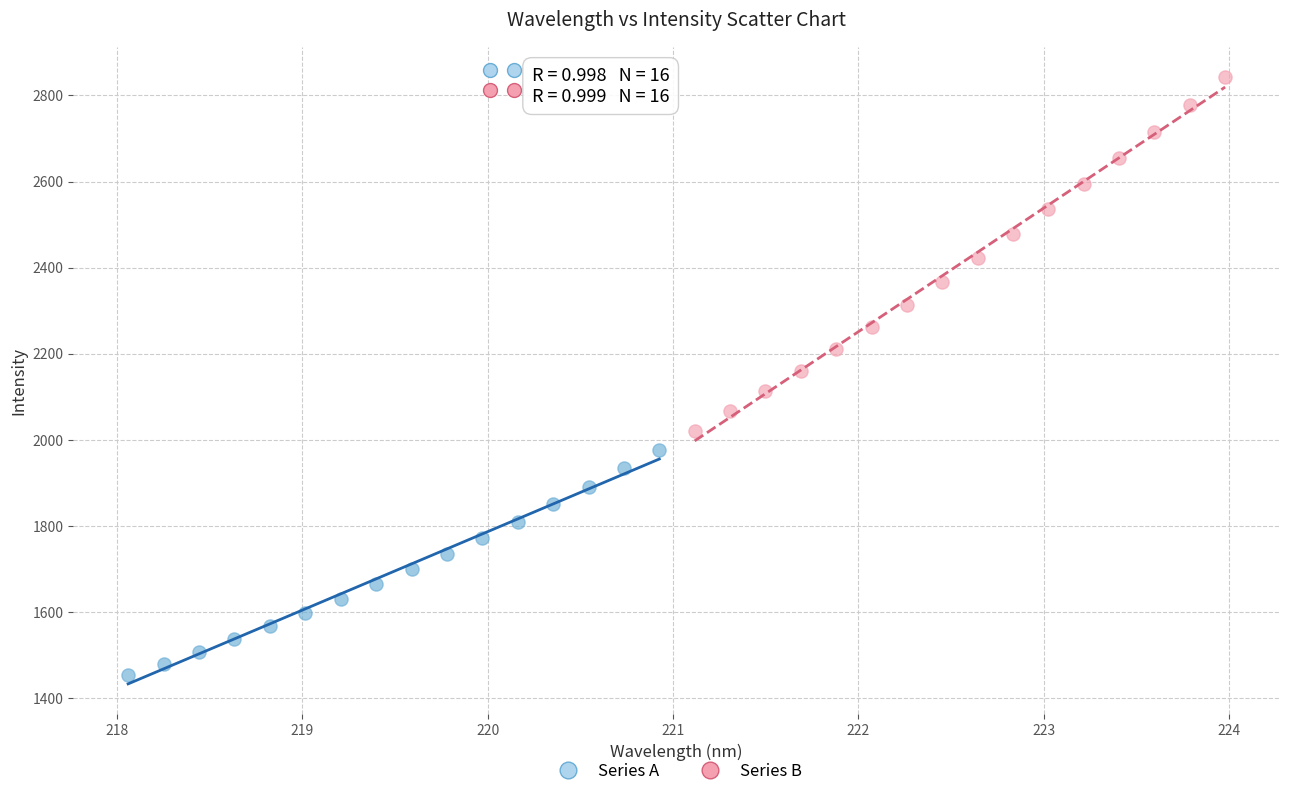

Which series contains the highest Y value?

Series B